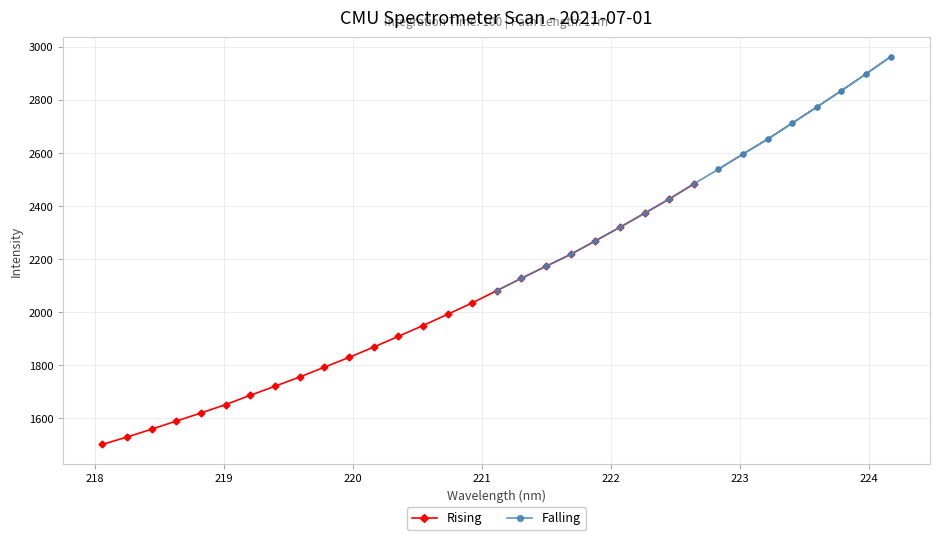

What is the value of the Rising point at the 24th from the left?

2426.6